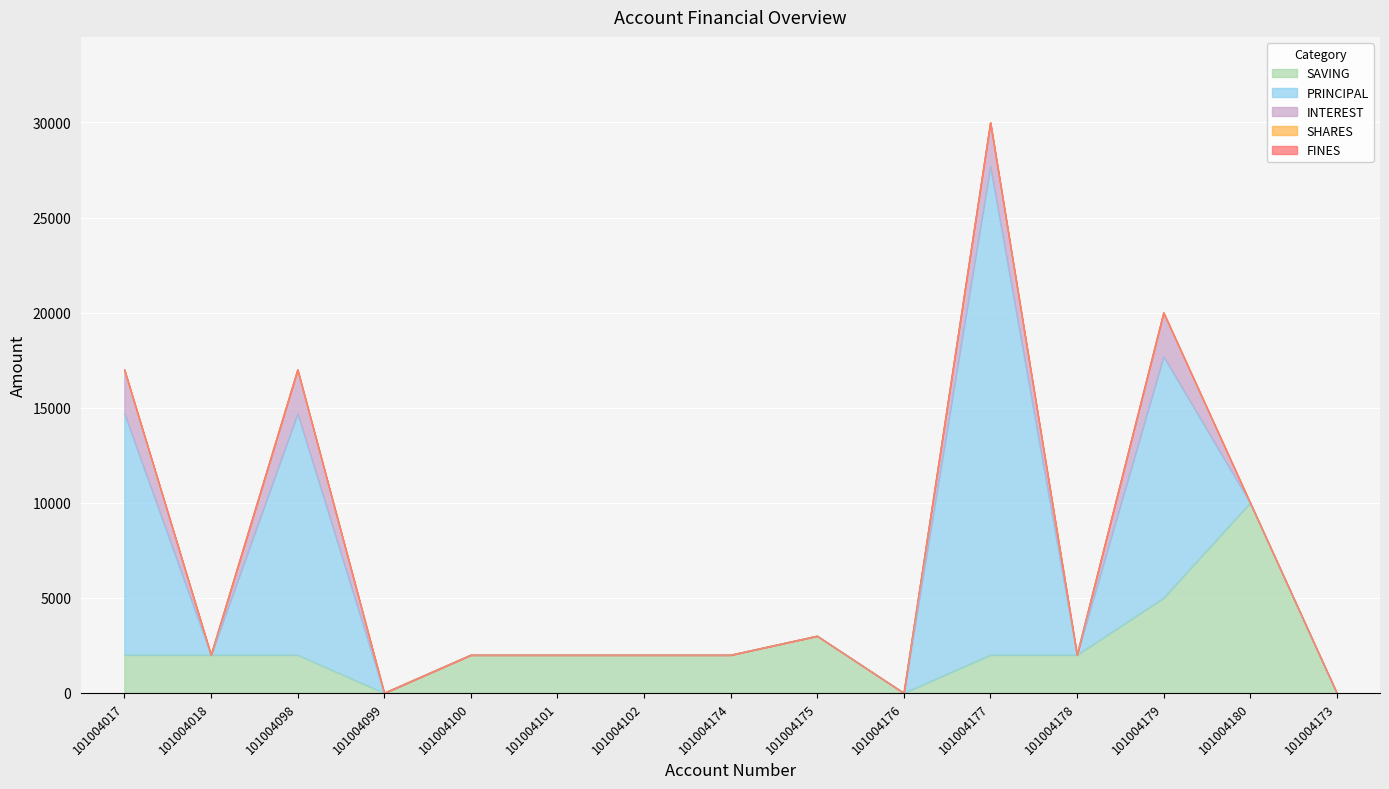

True or false: FINES and SHARES intersect in this chart.

False